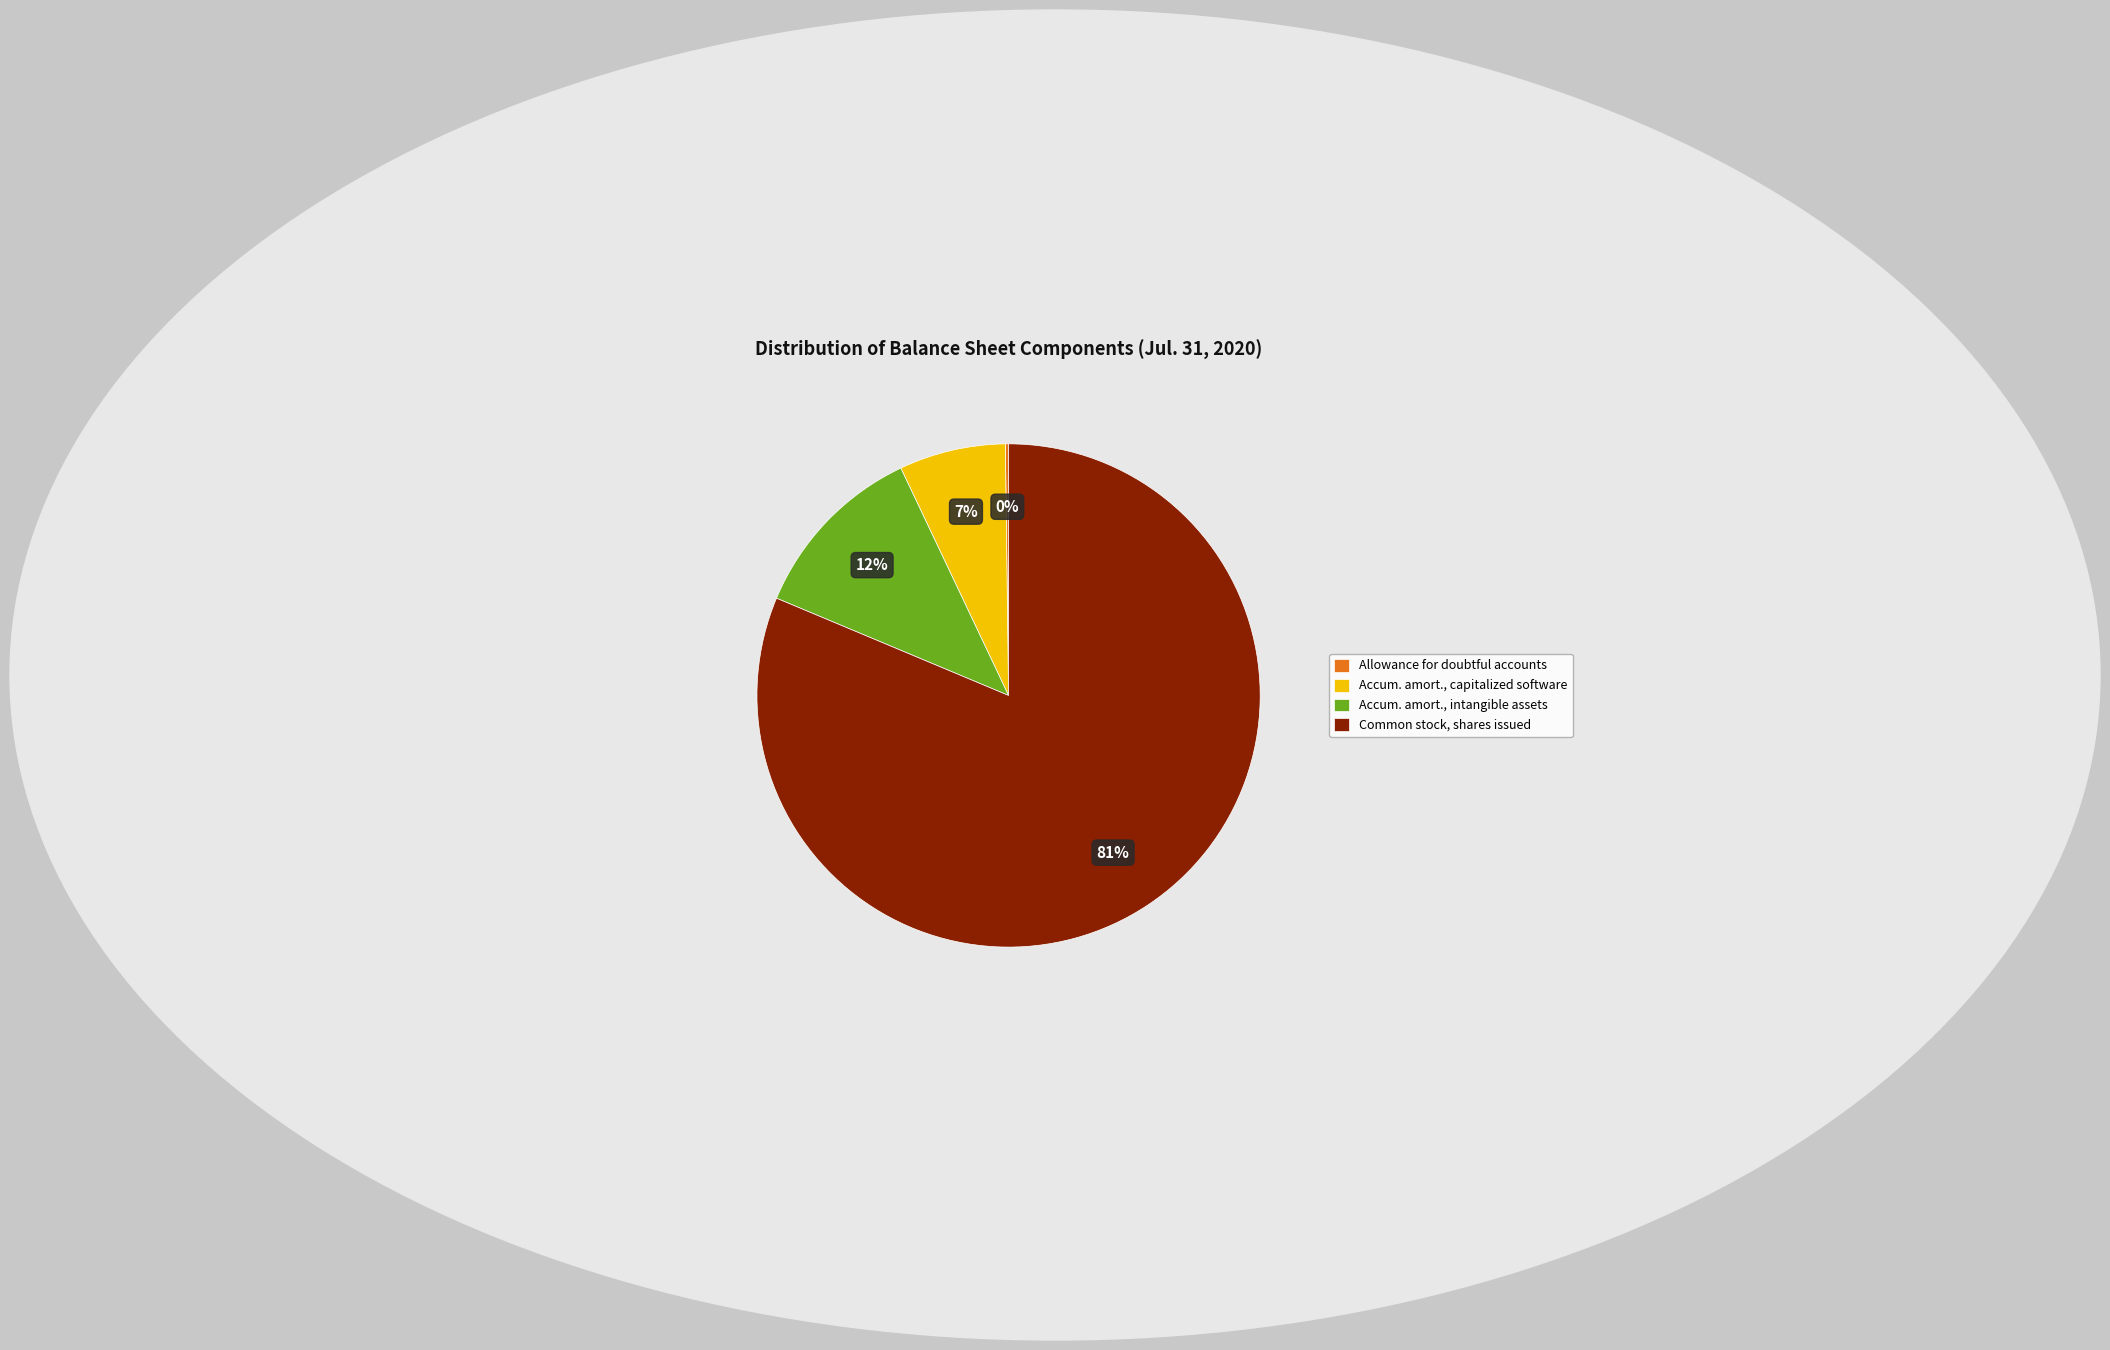

Between Common stock, shares issued and Accum. amort., capitalized software, which is larger?

Common stock, shares issued